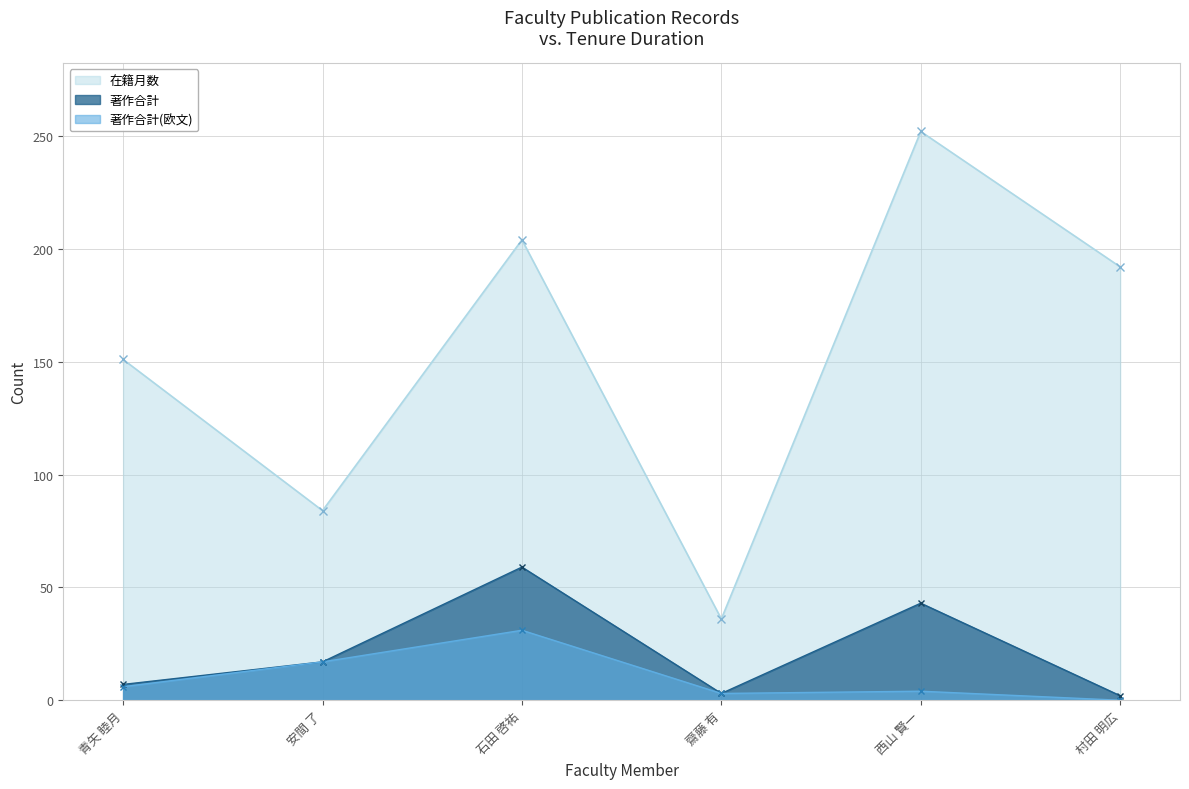

The 著作合計(欧文) series shows 3 at 齋藤 有. True or false?

True